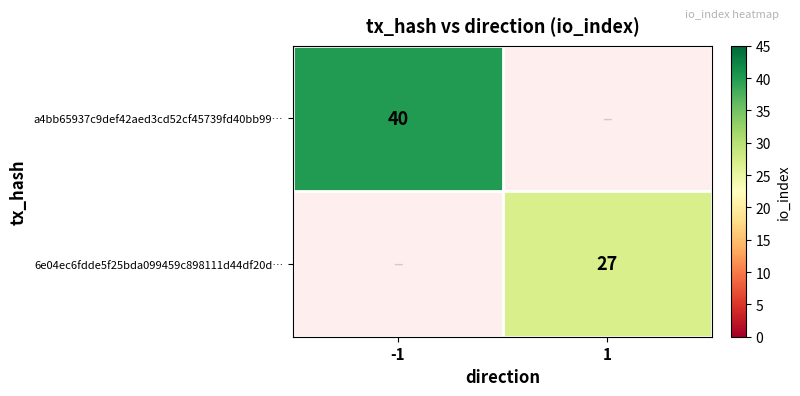

Is the value of a4bb65937c9def42aed3cd52cf45739fd40bb99… at -1 greater than the value of 6e04ec6fdde5f25bda099459c898111d44df20d… at 1?

Yes